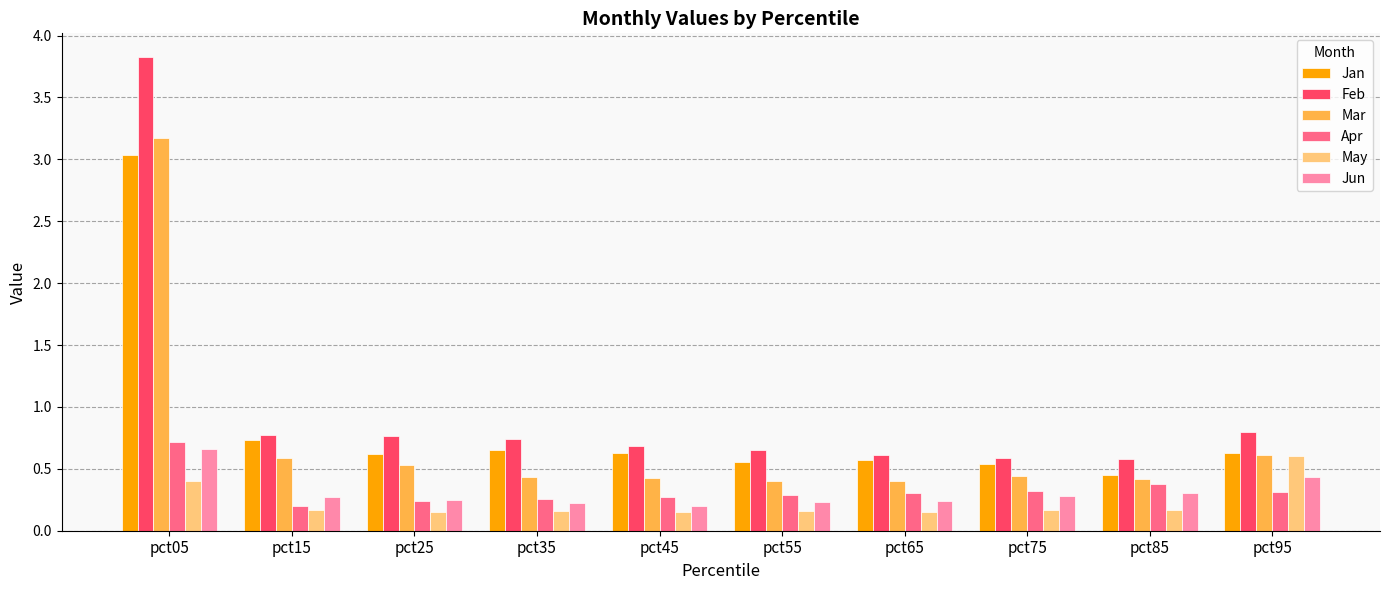

Are the bars grouped side by side (vs. stacked)?

Yes